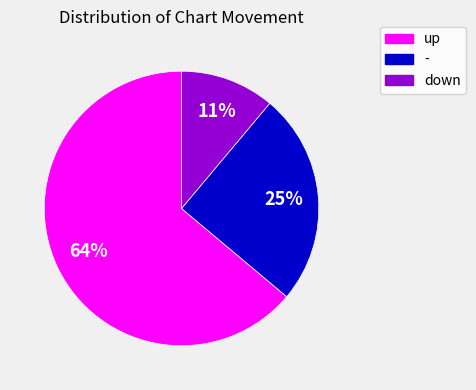

Combined, do down and - account for over 50%?

No